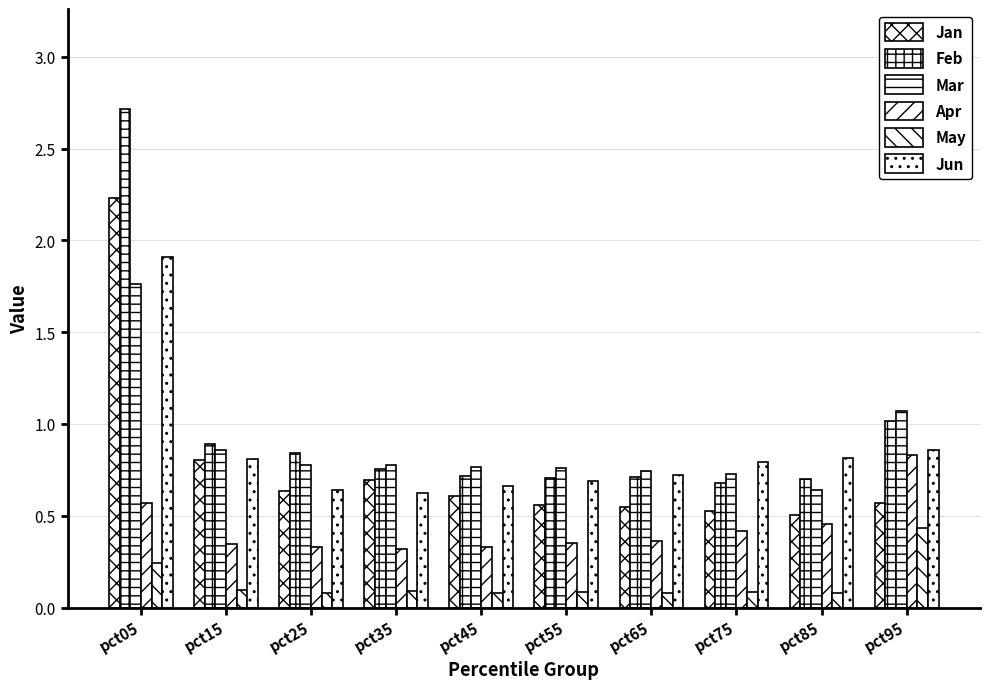

What is the average value of the Jun series?

0.9